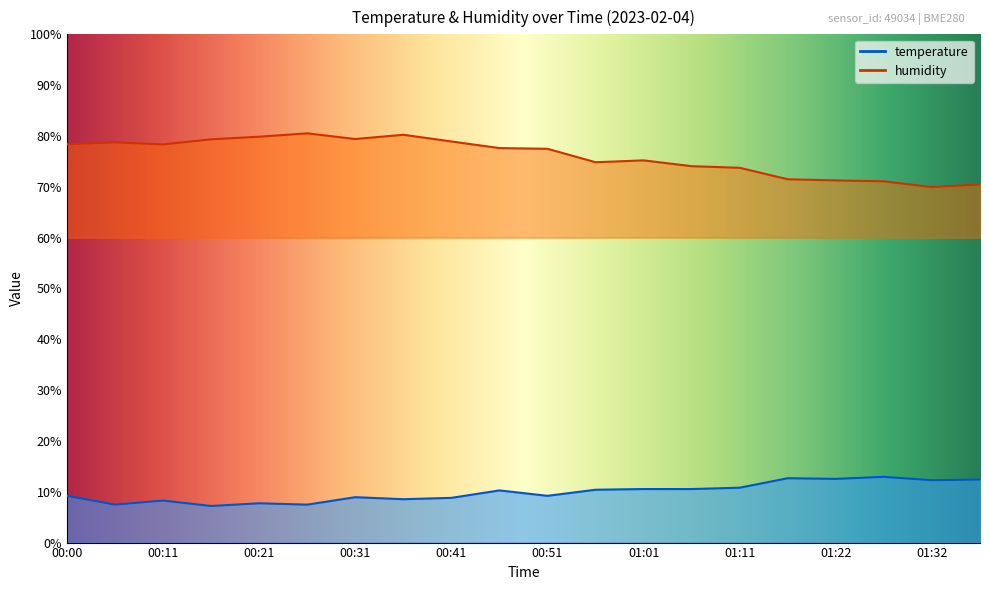

What value does the temperature series have at 01:32?

12.3